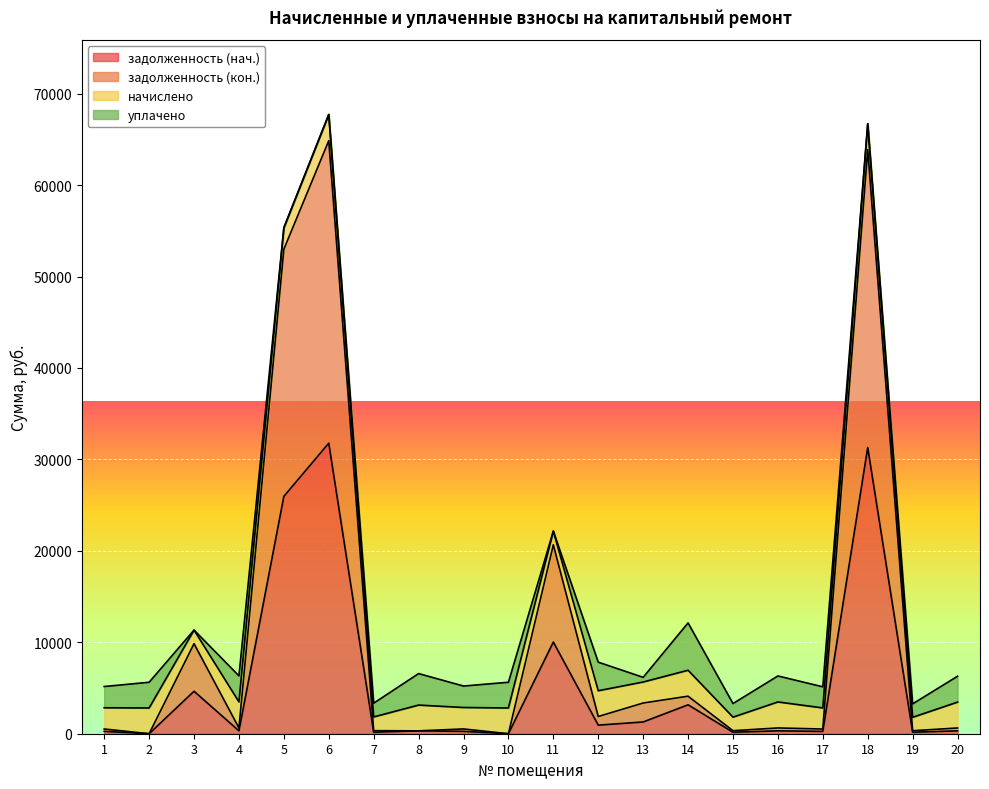

How many interior local peaks does the задолженность (кон.) series have?

7